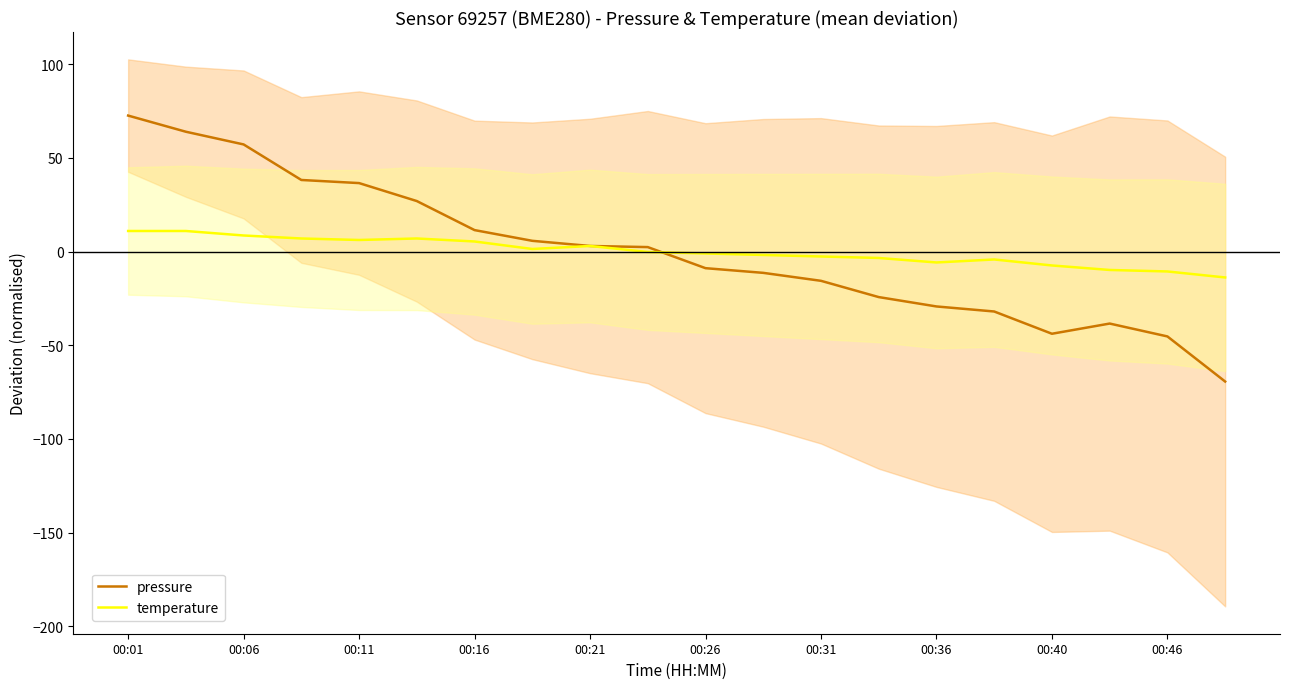

Is the value of pressure at 00:36 greater than the value of temperature at 00:16?

No